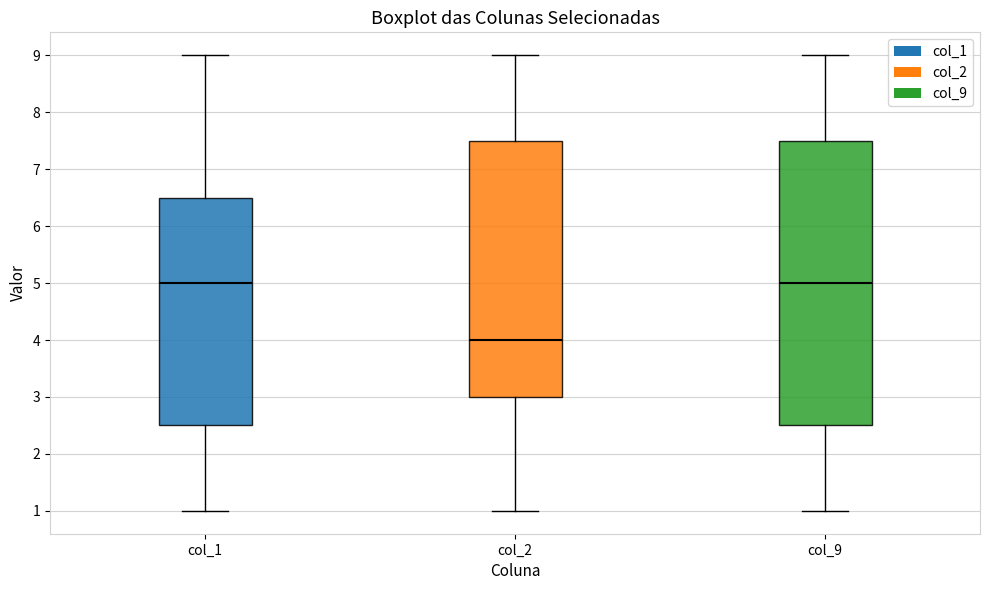

Which box is the tallest, from its lower edge to its upper edge?

col_9